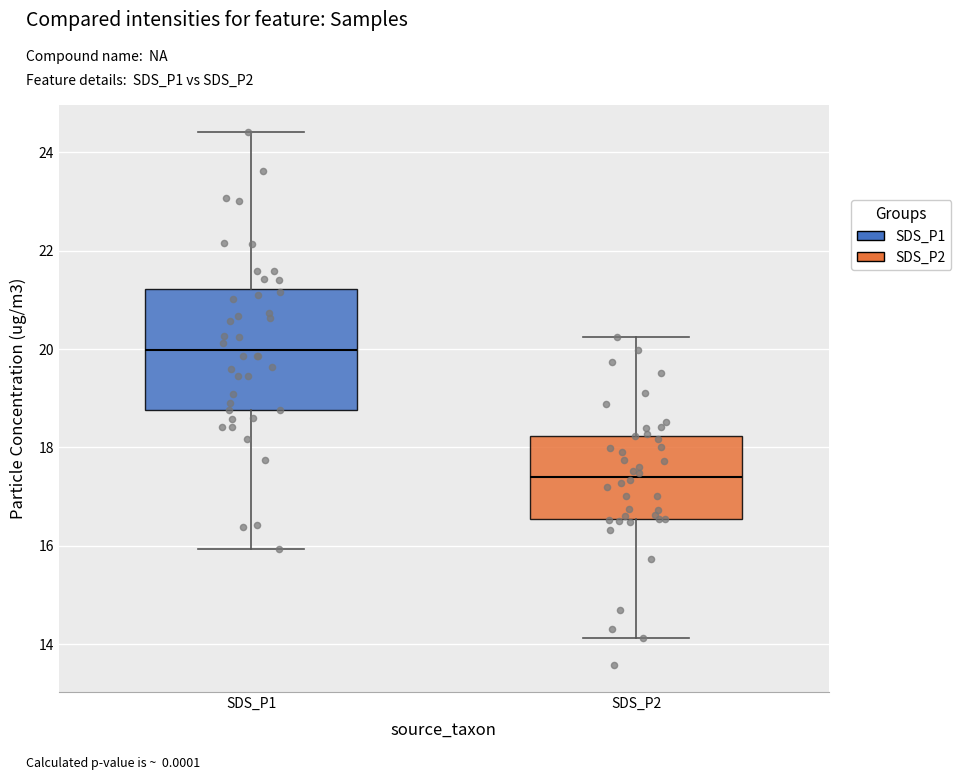

Which box is the tallest, from its lower edge to its upper edge?

SDS_P1